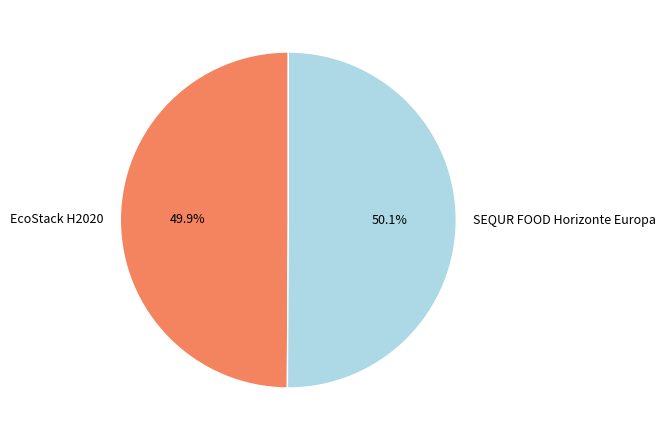

Approximately how many times larger is the value at SEQUR FOOD Horizonte Europa compared to EcoStack H2020?

1.0